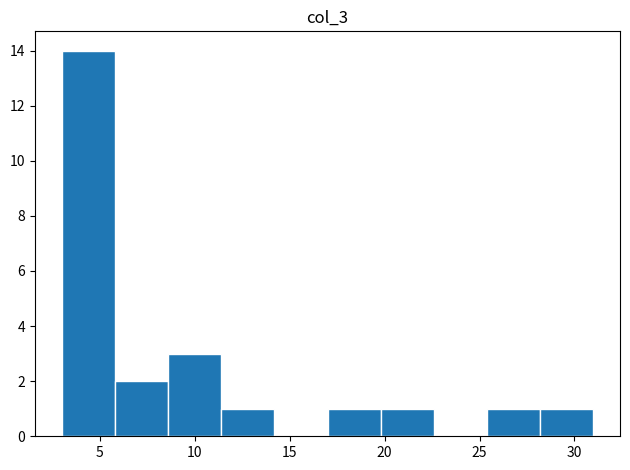

Reading left to right, transcribe this chart: for each bar, give the range it covers on the x-axis and its height. Neither the bar edges nor the heights are printed on the chart, so give them approximately, as read against the axes.

3.0 to 5.8: 14
5.8 to 8.6: 2
8.6 to 11.4: 3
11.4 to 14.2: 1
14.2 to 17.0: 0
17.0 to 19.8: 1
19.8 to 22.6: 1
22.6 to 25.4: 0
25.4 to 28.2: 1
28.2 to 31.0: 1